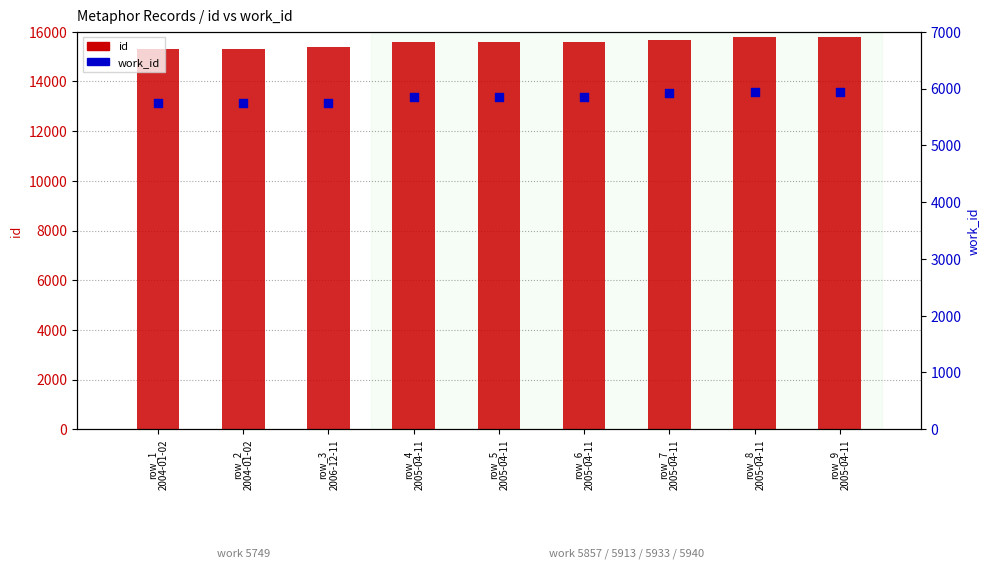

What are all the series names shown in the legend?

id, work_id